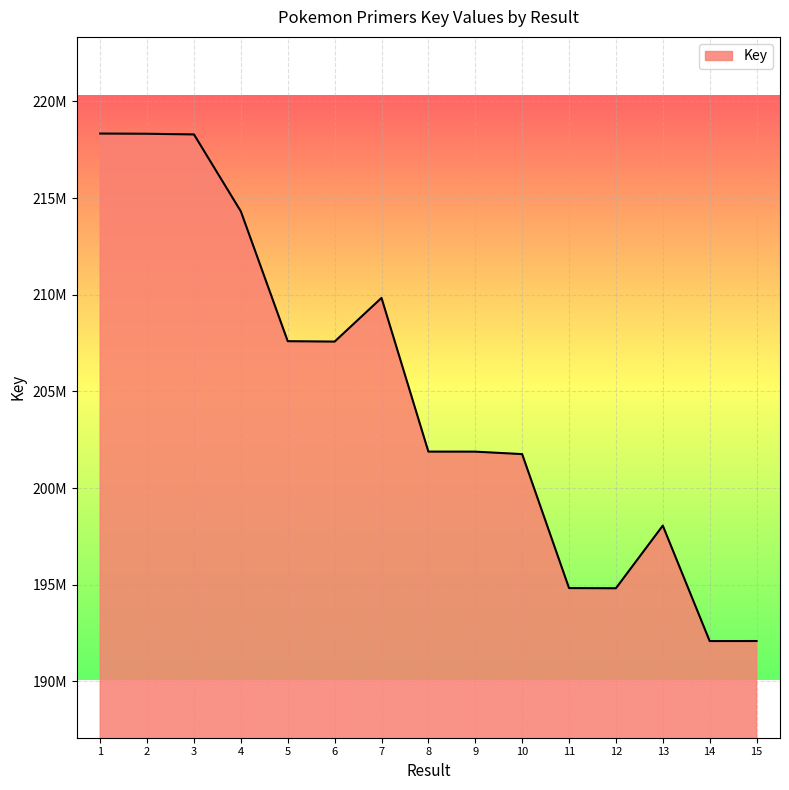

List the labels in order of value, smallest first.

14, 15, 12, 11, 13, 10, 9, 8, 6, 5, 7, 4, 3, 2, 1